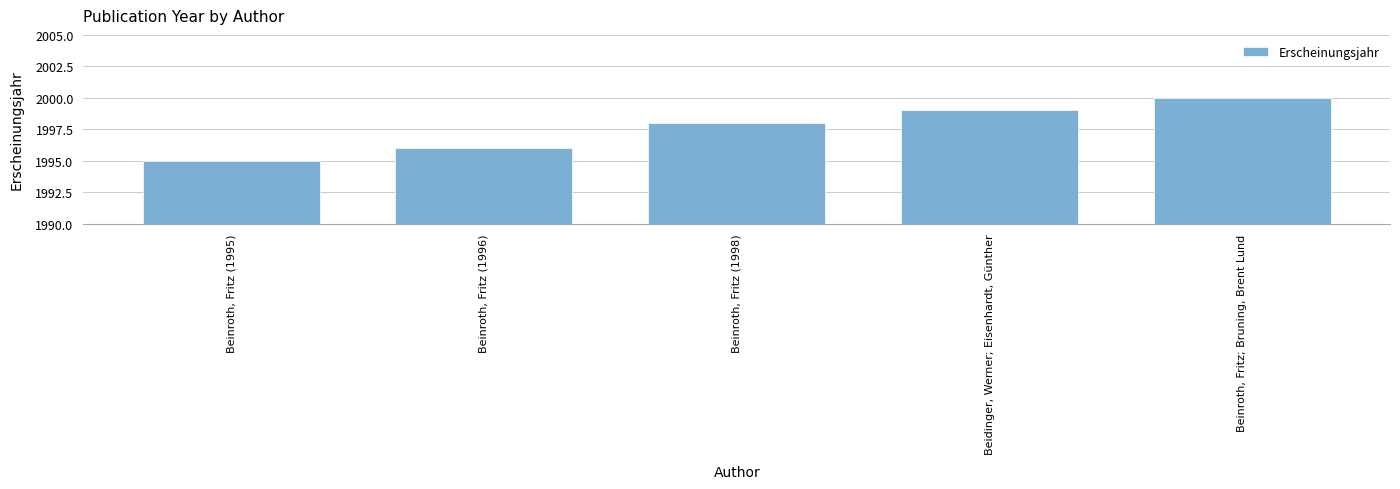

Reading left to right, list all the values displayed in this chart.

Beinroth, Fritz (1995)=1995	Beinroth, Fritz (1996)=1996	Beinroth, Fritz (1998)=1998	Beidinger, Werner; Eisenhardt, Günther=1999	Beinroth, Fritz; Bruning, Brent Lund=2000